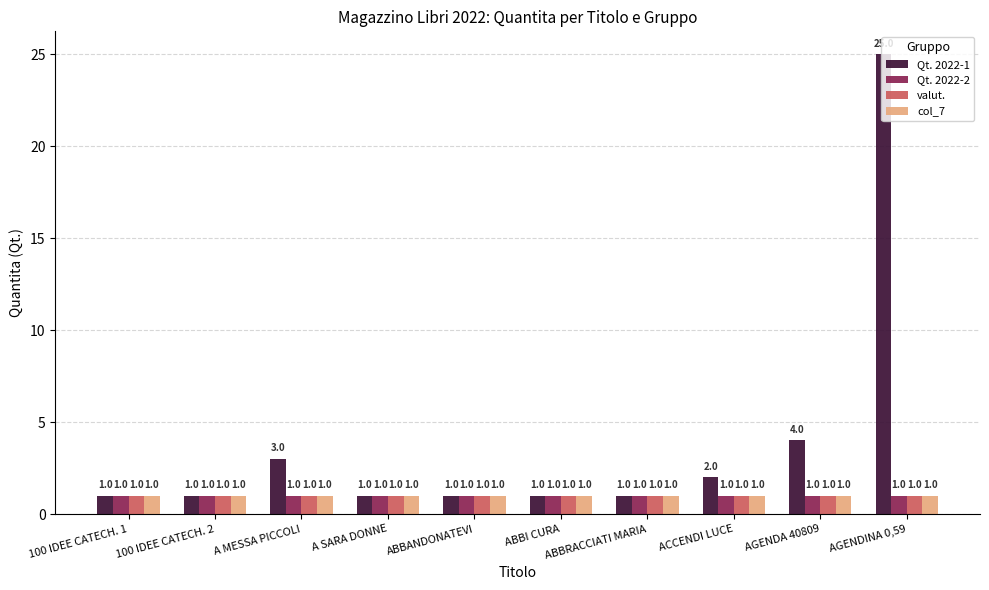

Reading left to right, extract all data points from this chart.

Qt. 2022-1: 100 IDEE CATECH. 1=1	100 IDEE CATECH. 2=1	A MESSA PICCOLI=3	A SARA DONNE=1	ABBANDONATEVI=1	ABBI CURA=1	ABBRACCIATI MARIA=1	ACCENDI LUCE=2	AGENDA 40809=4	AGENDINA 0,59=25
Qt. 2022-2: 100 IDEE CATECH. 1=1	100 IDEE CATECH. 2=1	A MESSA PICCOLI=1	A SARA DONNE=1	ABBANDONATEVI=1	ABBI CURA=1	ABBRACCIATI MARIA=1	ACCENDI LUCE=1	AGENDA 40809=1	AGENDINA 0,59=1
valut.: 100 IDEE CATECH. 1=1	100 IDEE CATECH. 2=1	A MESSA PICCOLI=1	A SARA DONNE=1	ABBANDONATEVI=1	ABBI CURA=1	ABBRACCIATI MARIA=1	ACCENDI LUCE=1	AGENDA 40809=1	AGENDINA 0,59=1
col_7: 100 IDEE CATECH. 1=1	100 IDEE CATECH. 2=1	A MESSA PICCOLI=1	A SARA DONNE=1	ABBANDONATEVI=1	ABBI CURA=1	ABBRACCIATI MARIA=1	ACCENDI LUCE=1	AGENDA 40809=1	AGENDINA 0,59=1